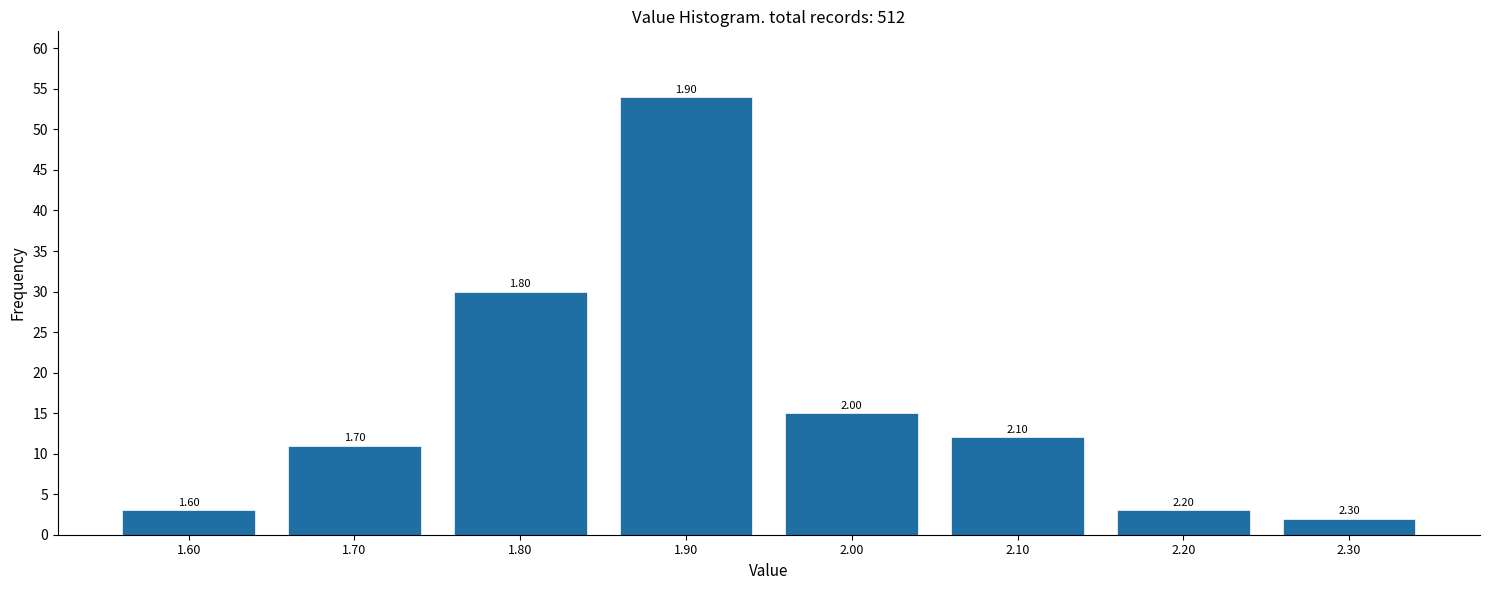

Does the chart contain any negative values?

No